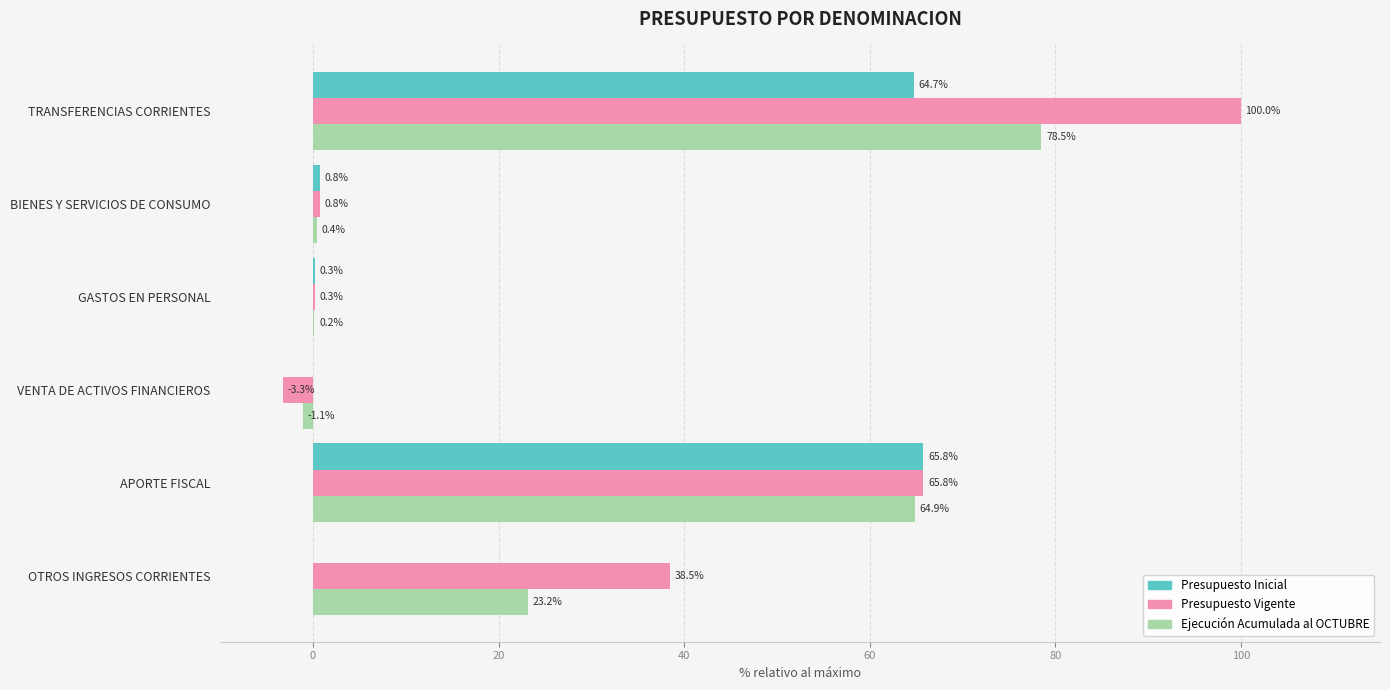

What is the maximum value shown in the chart?

100.0